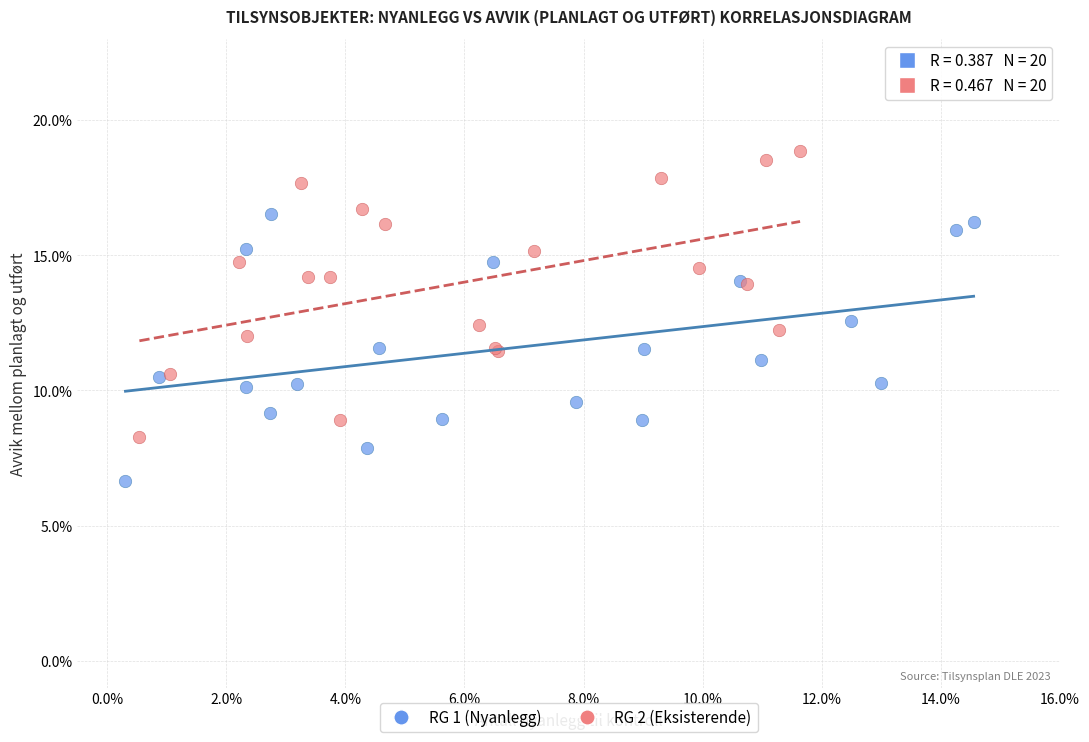

What are all the series names shown in the legend?

RG 1 (Nyanlegg), RG 2 (Eksisterende)